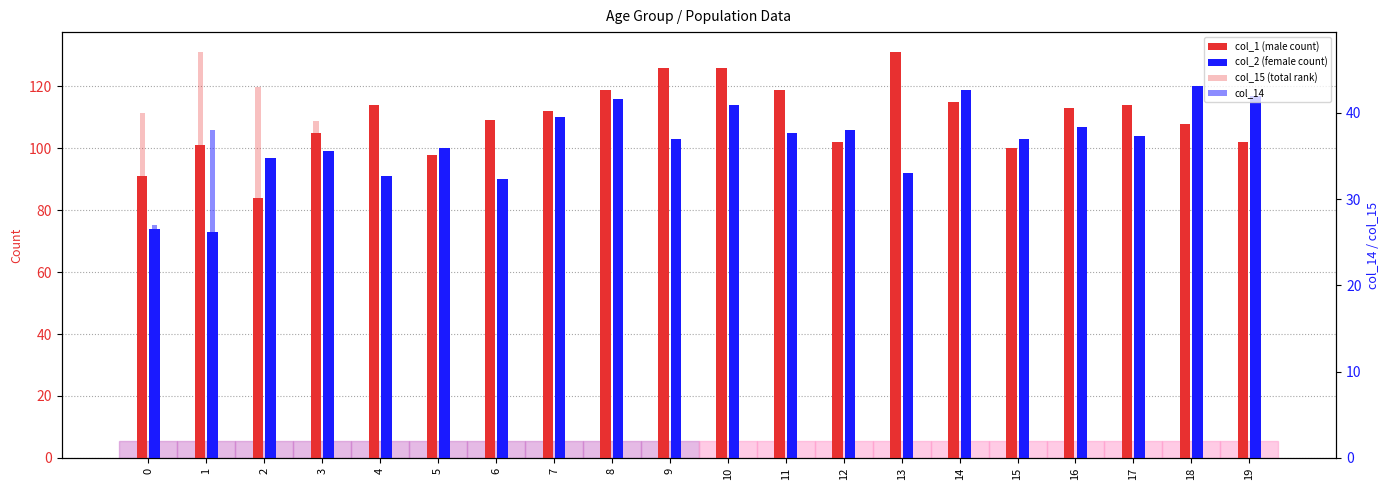

Which series has the widest spread of values?

col_1 (male count)